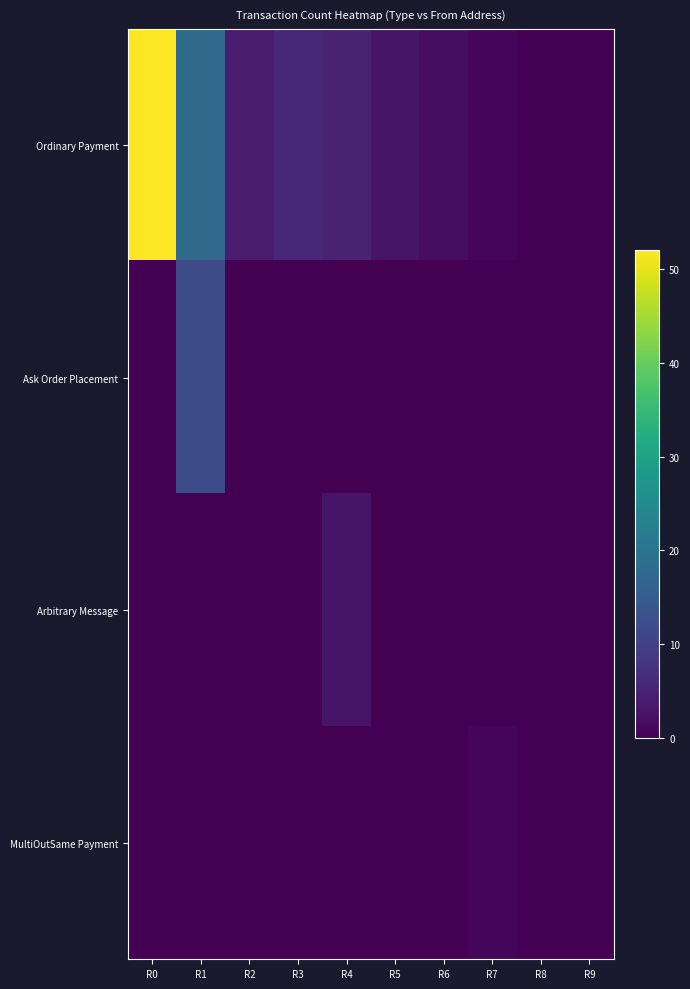

Between R2 and R8, which is larger?

R2